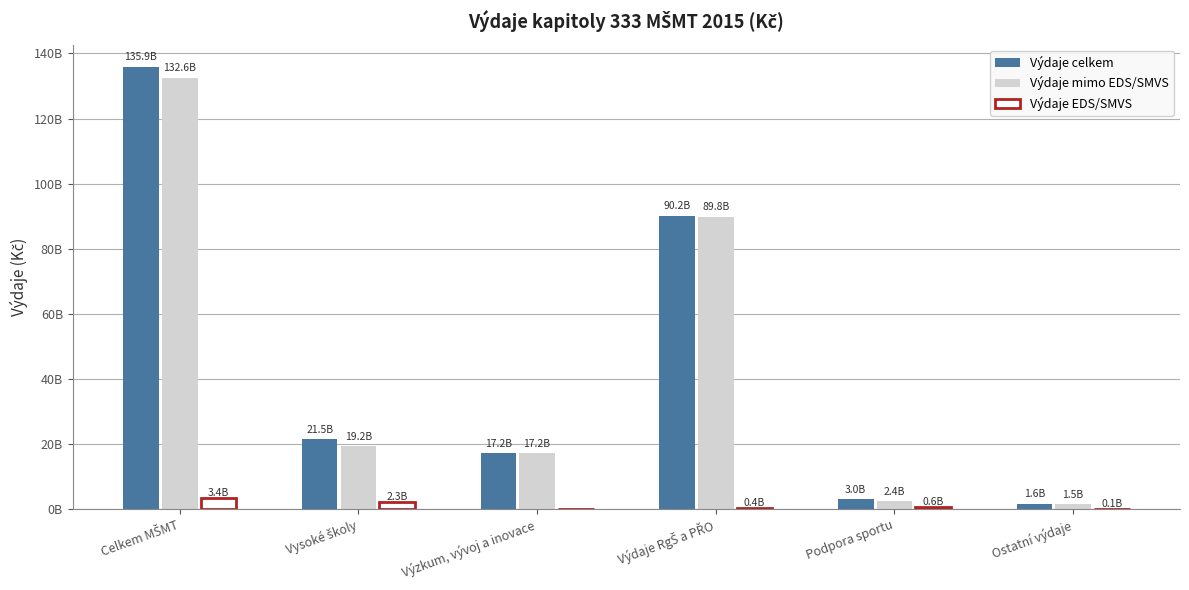

What is the total value across all series at Výzkum, vývoj a inovace?

34453326510